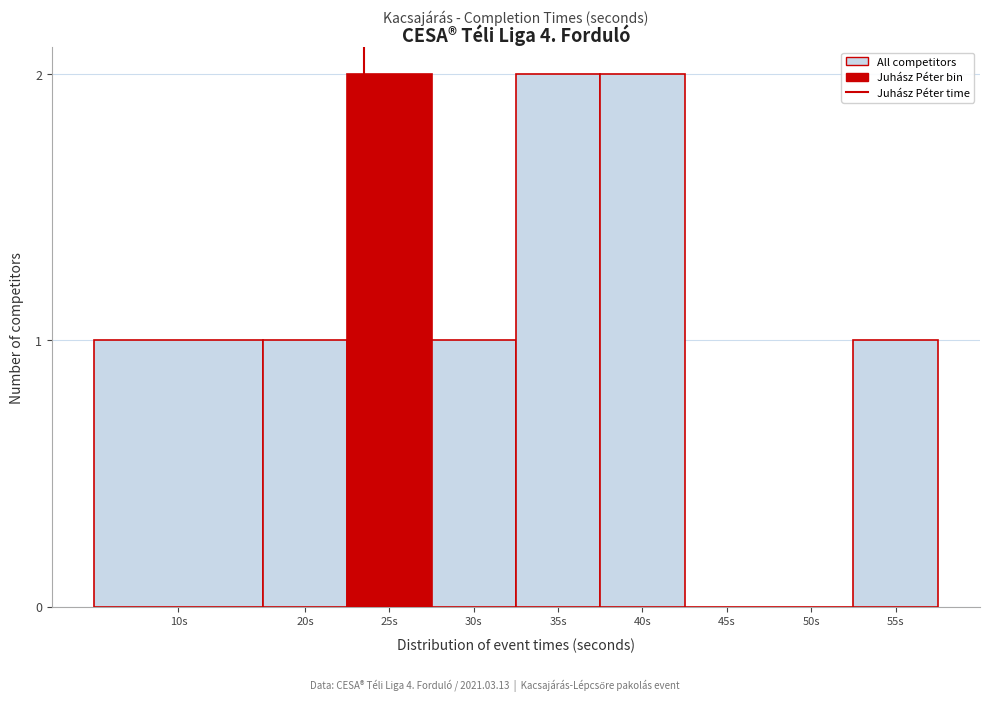

Reading left to right, list all the values displayed in this chart.

10s=1	20s=1	25s=2	30s=1	35s=2	40s=2	45s=0	50s=0	55s=1